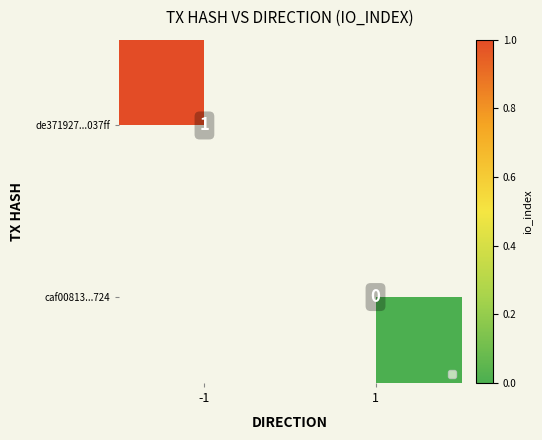

Is the value of de371927...037ff at -1 greater than the value of caf00813...724 at 1?

Yes